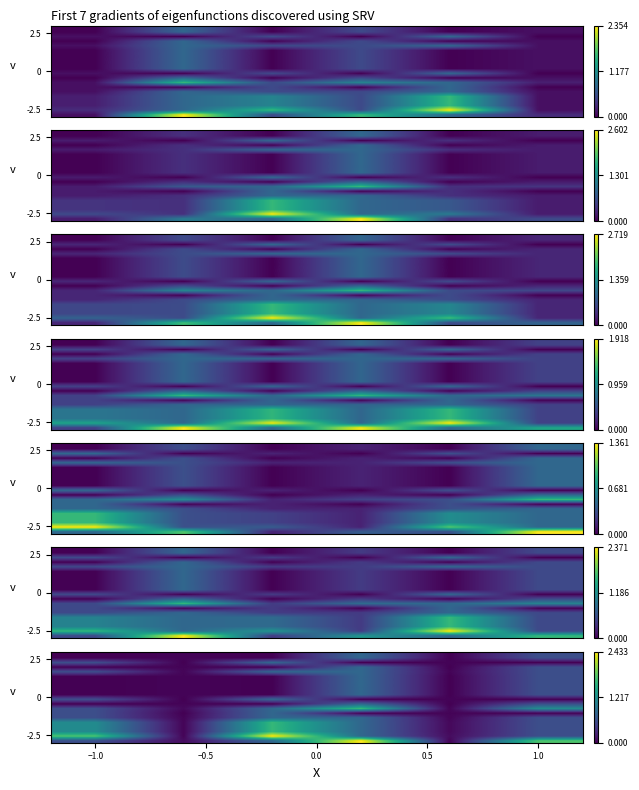

What is the total value across all series at −1.0?

9.3